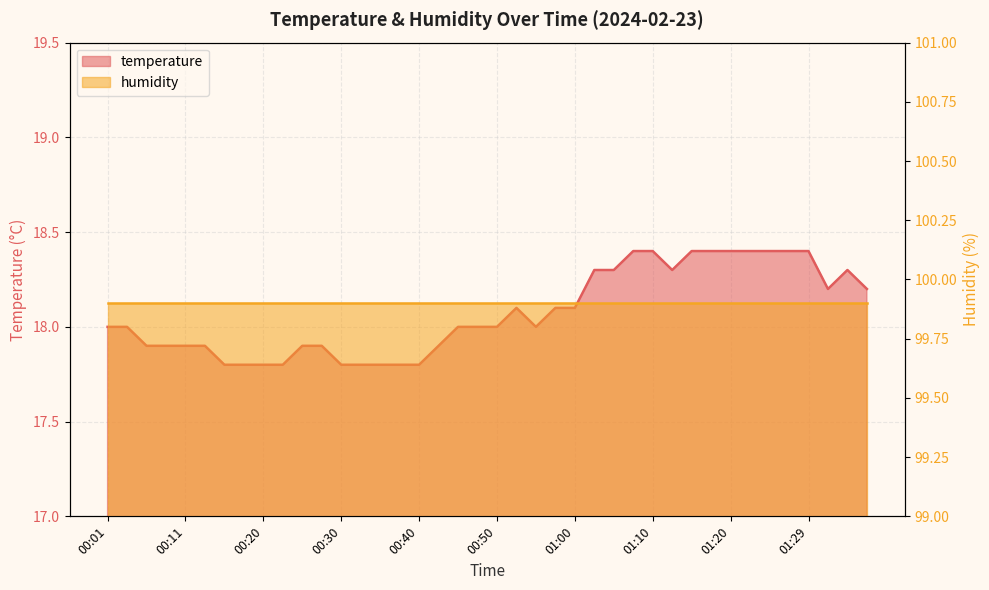

What is the sum of the values at 01:34 and 00:15?

36.1